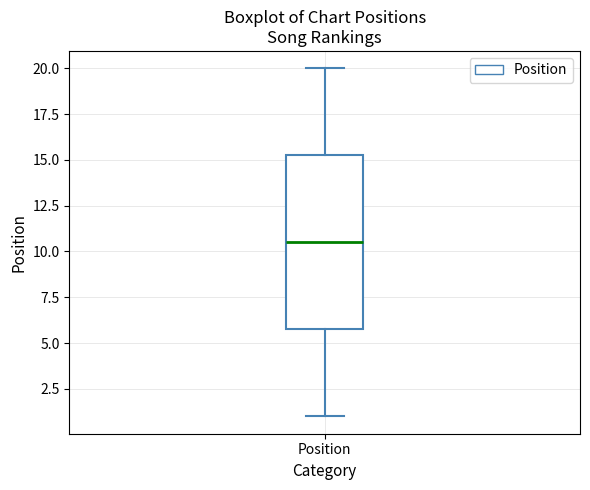

Where is the lower edge of the box for Position on the y-axis? The values are not printed on the chart, so give them approximately, as read against the axis.

6.0